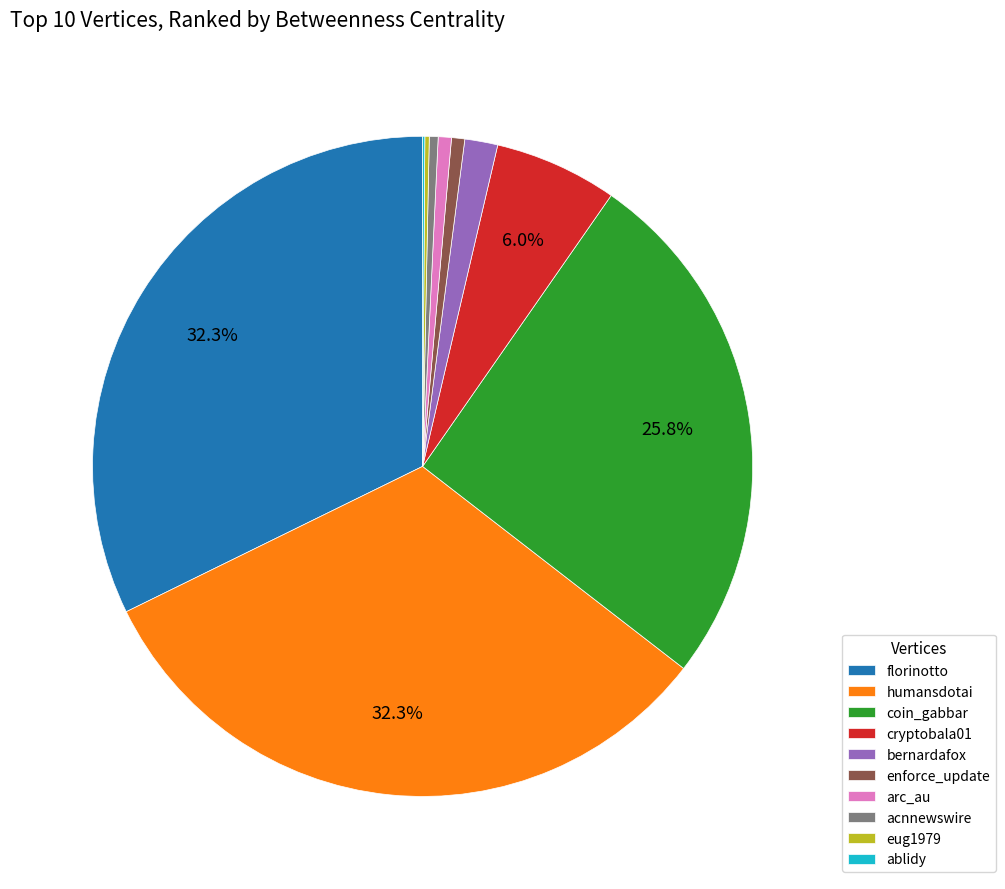

Which has a higher value, humansdotai or arc_au?

humansdotai